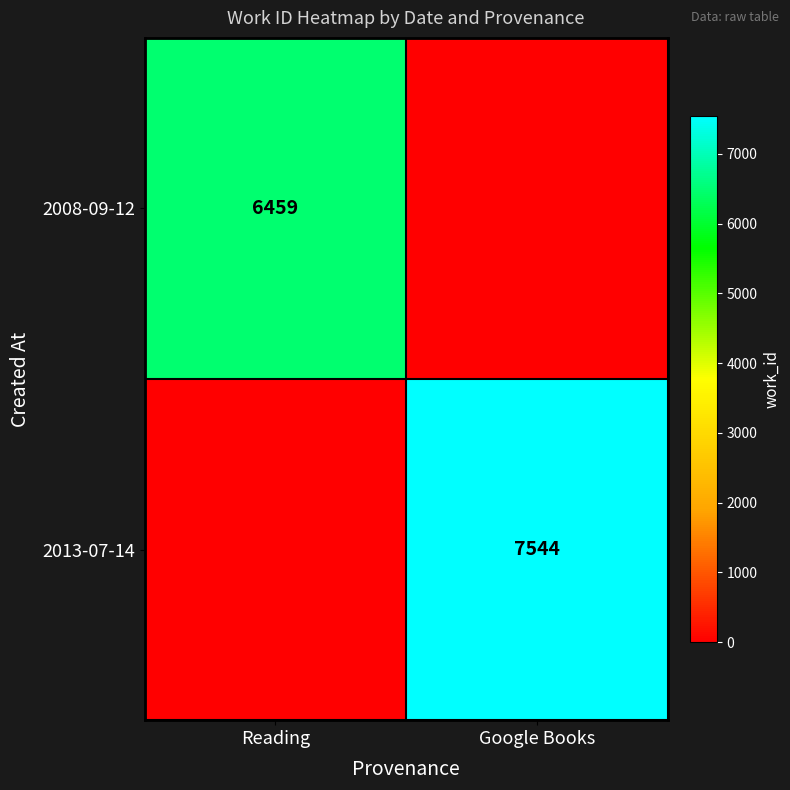

At which category is the sum across all series the highest?

Google Books